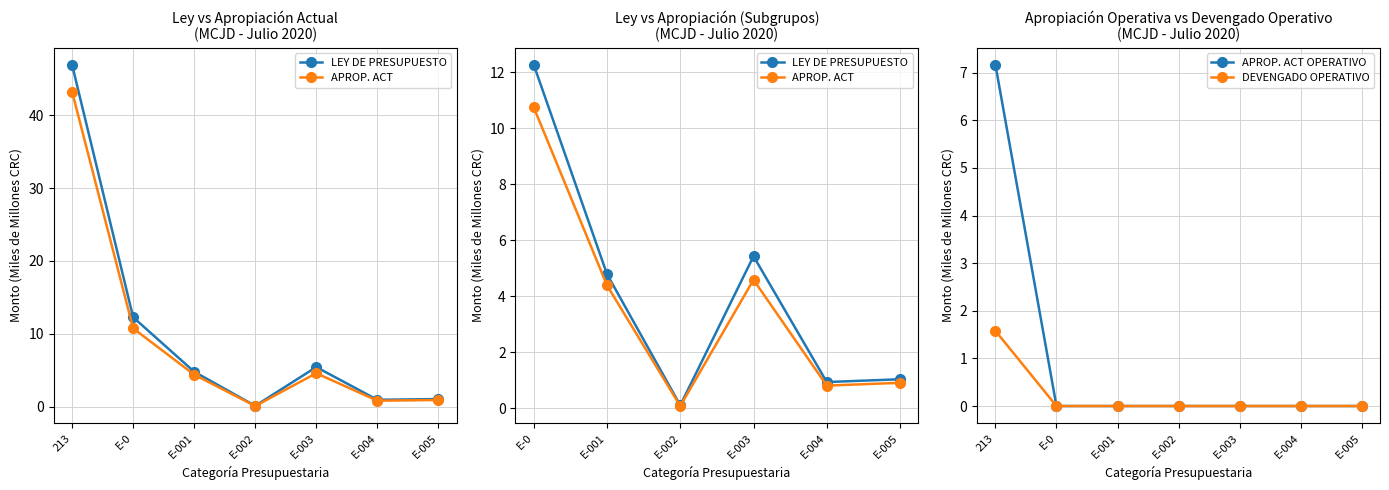

True or false: LEY DE PRESUPUESTO and DEVENGADO OPERATIVO intersect in this chart.

False